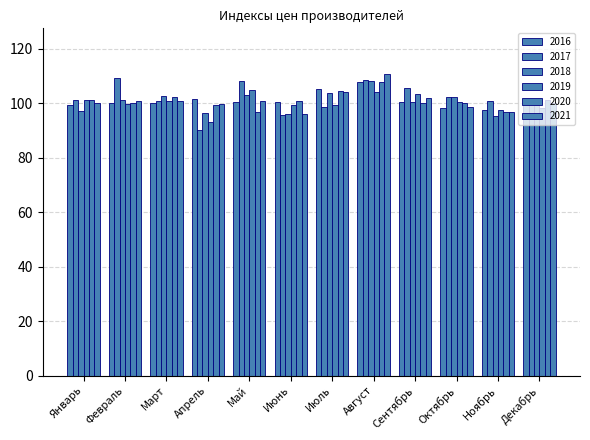

What is the sum of the 2018 values at Декабрь and Ноябрь?

194.5